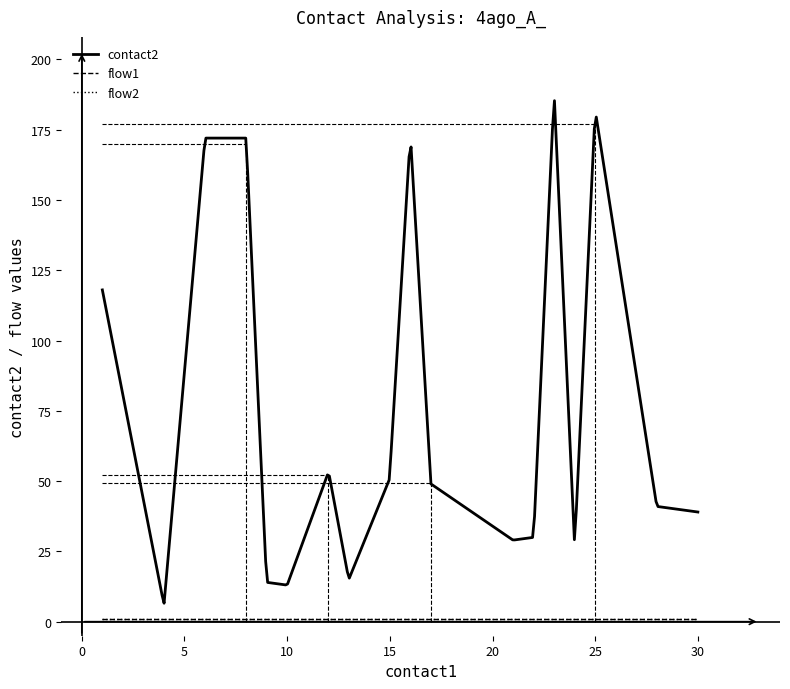

Reading left to right, list all the values displayed in this chart.

contact2: 1=118	4=6	6=172	8=172	9=14	10=13	12=53	12=54	13=15	15=51	15=53	16=173	17=49	21=29	22=30	23=188	24=27	25=182	28=41	30=39
flow1: 1=1	4=1	6=1	8=1	9=1	10=1	12=1	12=1	13=1	15=1	15=1	16=1	17=1	21=1	22=1	23=1	24=1	25=1	28=1	30=1
flow2: 1=1	4=1	6=1	8=1	9=1	10=1	12=1	12=1	13=1	15=1	15=1	16=1	17=1	21=1	22=1	23=1	24=1	25=1	28=1	30=1